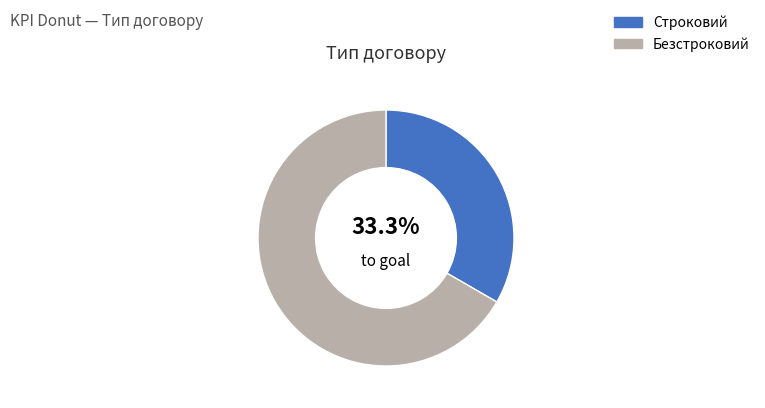

Count the number of slices in the pie.

2